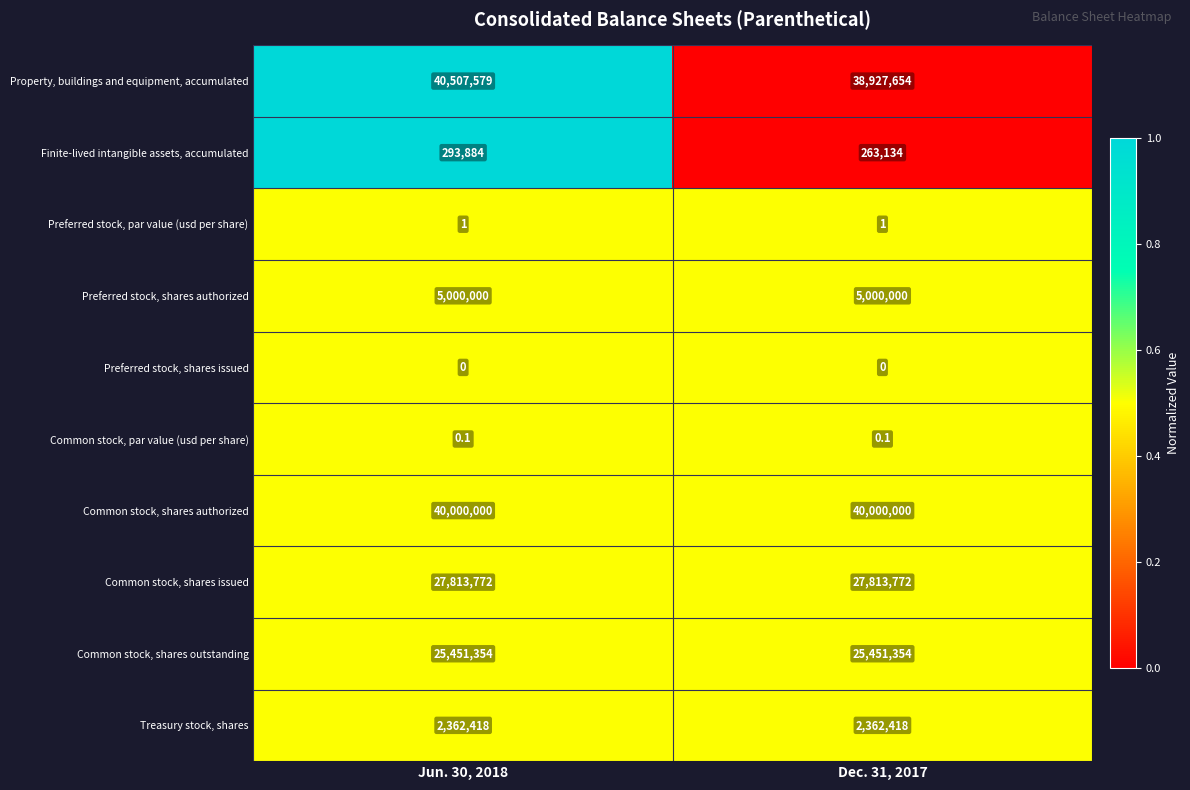

Rank the series by their maximum value, from highest to lowest.

Property, buildings and equipment, accumulated, Common stock, shares authorized, Common stock, shares issued, Common stock, shares outstanding, Preferred stock, shares authorized, Treasury stock, shares, Finite-lived intangible assets, accumulated, Preferred stock, par value (usd per share), Common stock, par value (usd per share), Preferred stock, shares issued